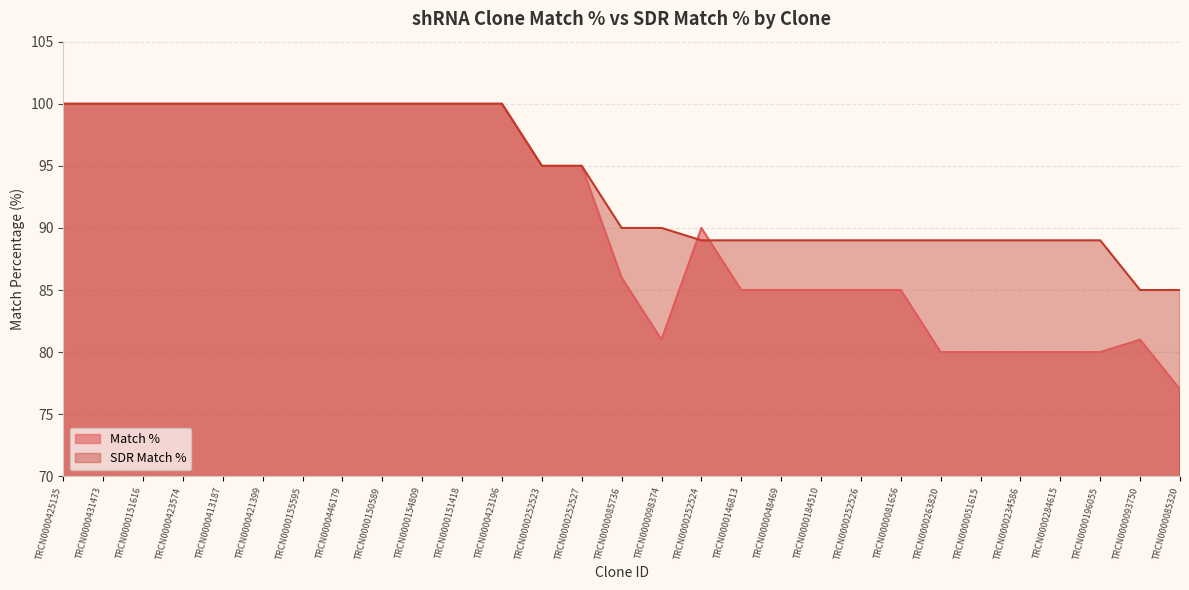

Rank the series by their average value, from highest to lowest.

SDR Match %, Match %